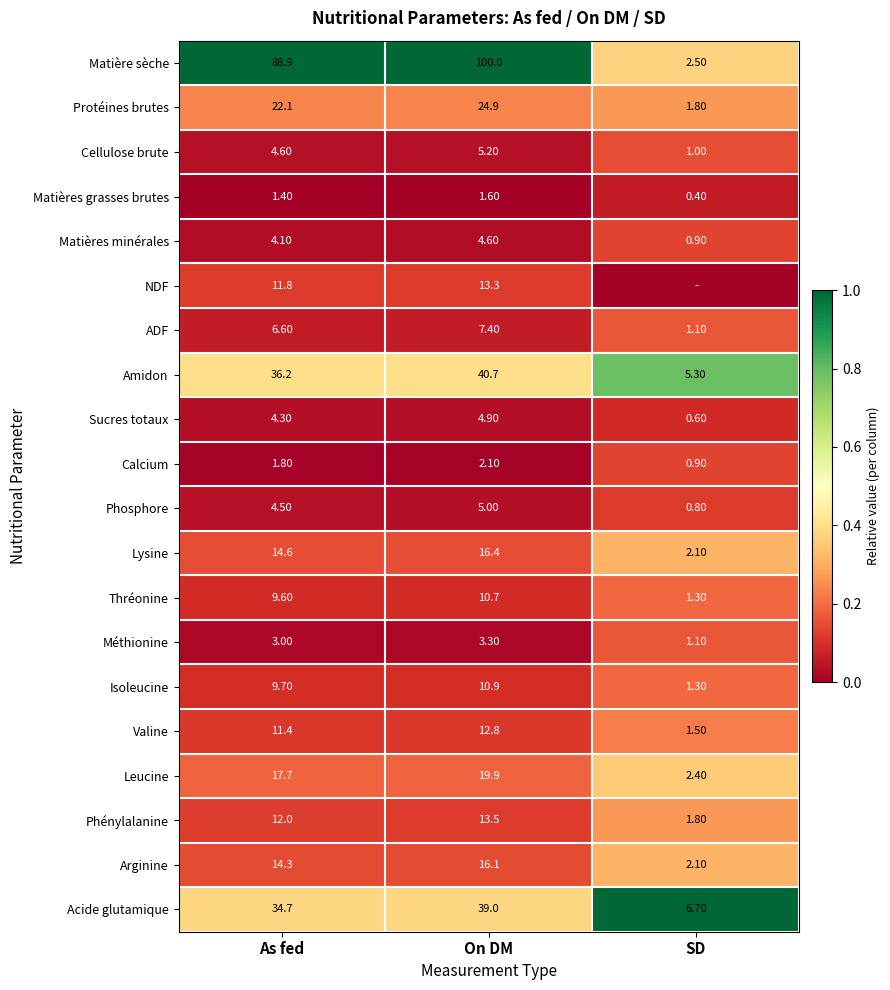

At which label is Protéines brutes closest to 13?

As fed